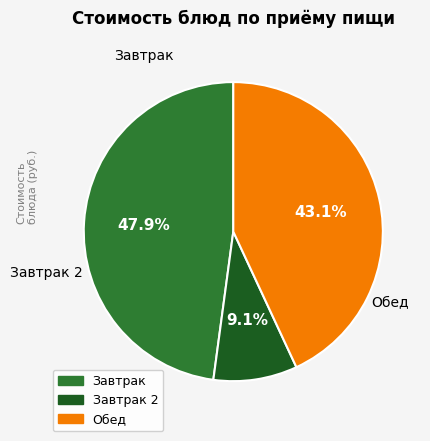

Is there any slice that represents more than half of the pie?

No